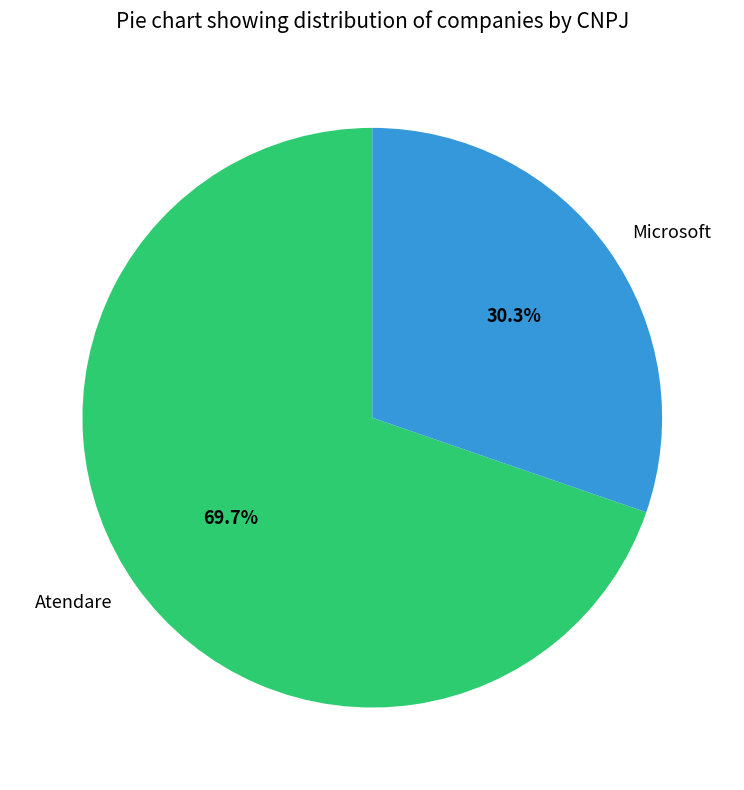

What is the ratio of the value at Microsoft to the value at Atendare?

0.4